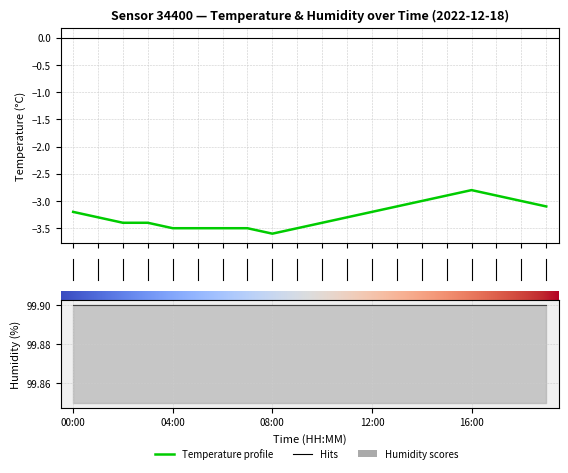

How many data points does each series have?

20